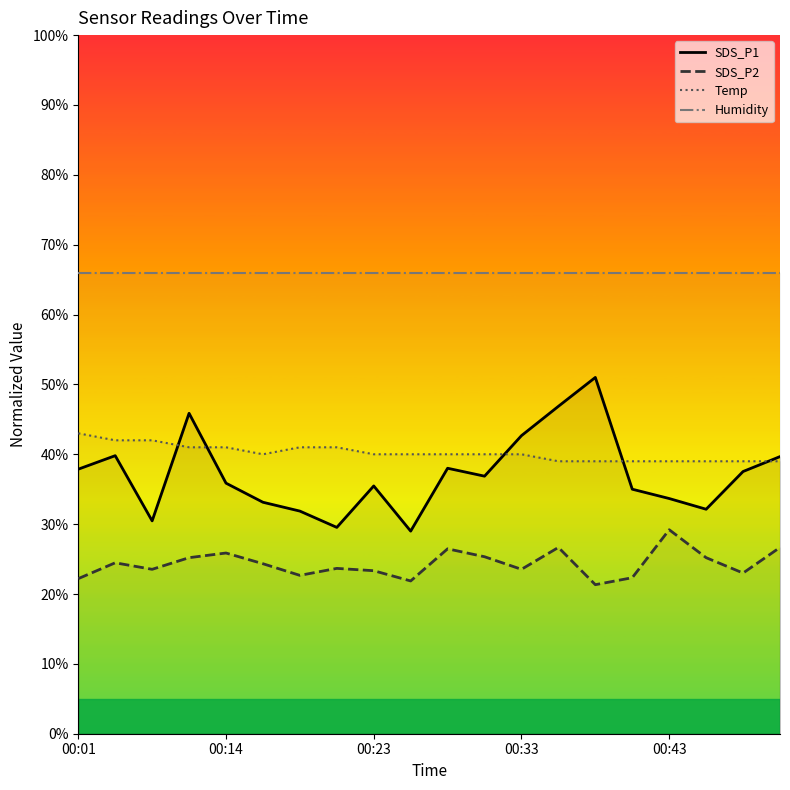

What is the difference between the highest and lowest values at 14?

44.7